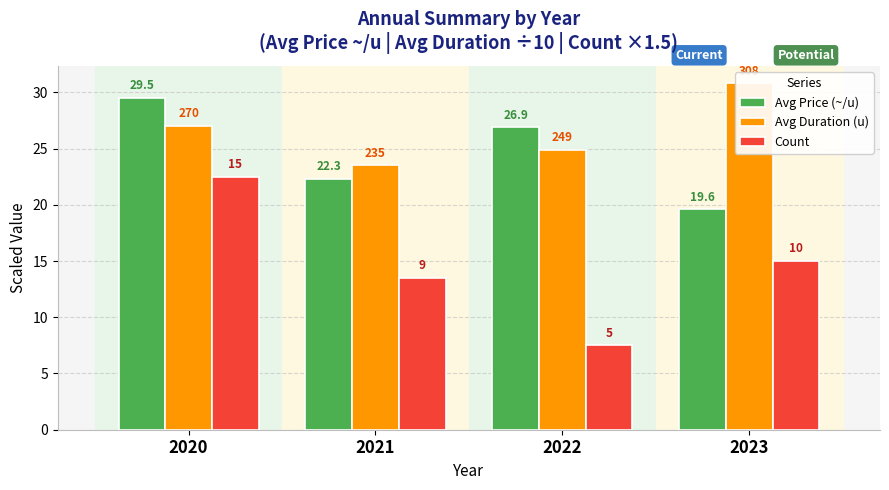

Reading left to right, what are all the values shown in this chart?

Avg Price (~/u): 29.5	22.3	26.9	19.6
Avg Duration (u): 27.0	23.5	24.9	30.8
Count: 22.5	13.5	7.5	15.0